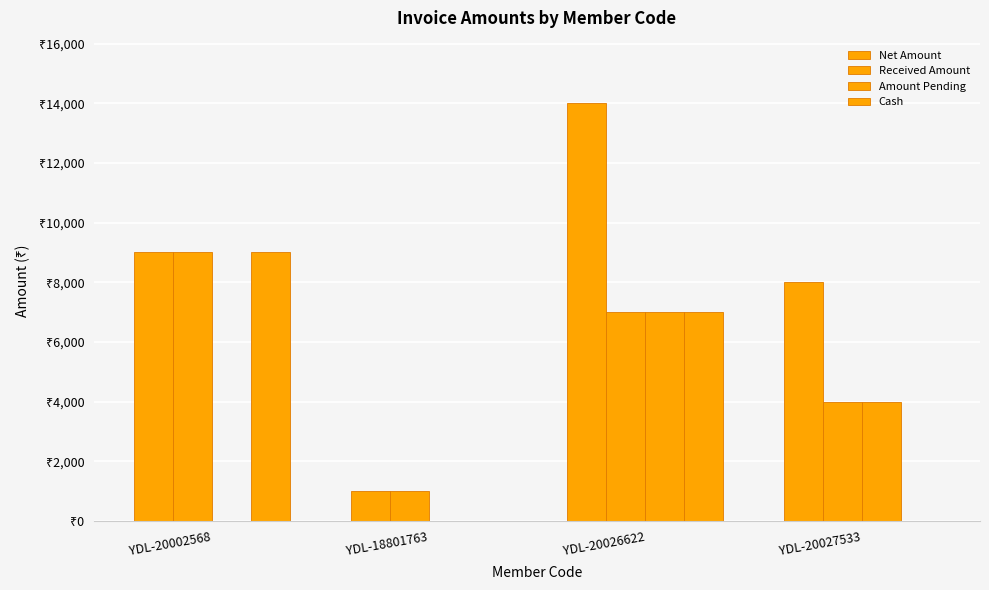

Rank the series by their maximum value, from lowest to highest.

Amount Pending, Received Amount, Cash, Net Amount